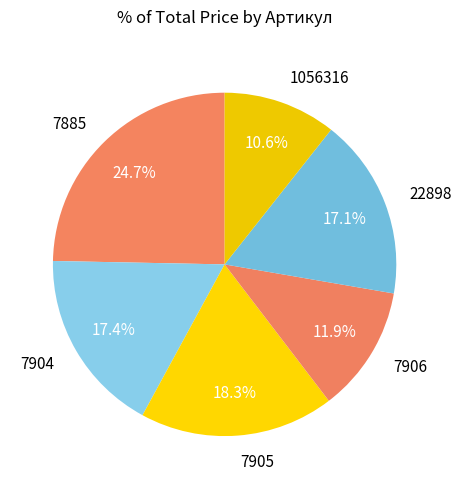

Approximately how many times larger is the value at 7905 compared to 7906?

1.5